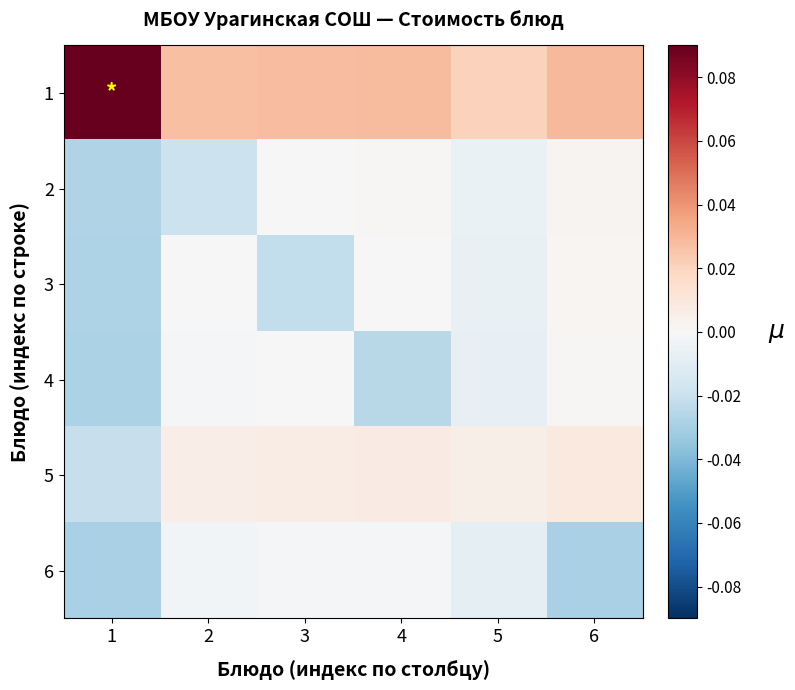

At how many categories does at least one series exceed 0?

6